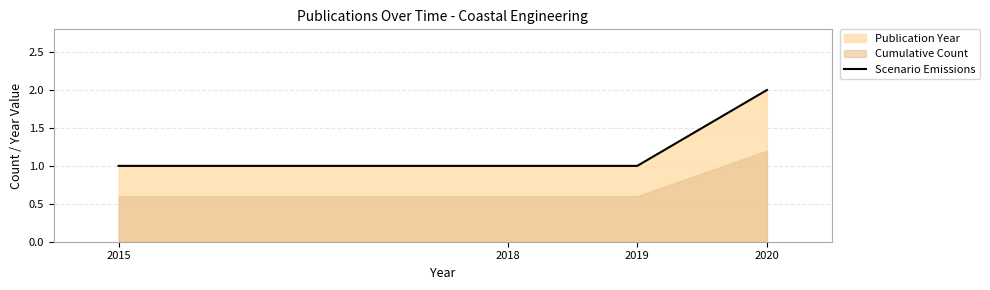

The Scenario Emissions series shows 2 at 2020. True or false?

True